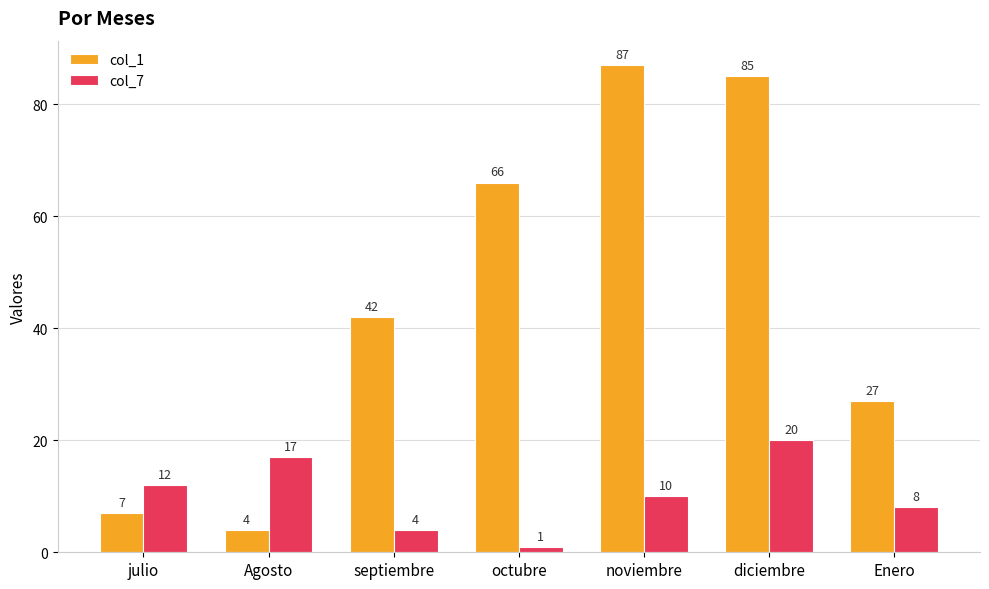

Rank the series at Enero from highest to lowest value.

col_1, col_7